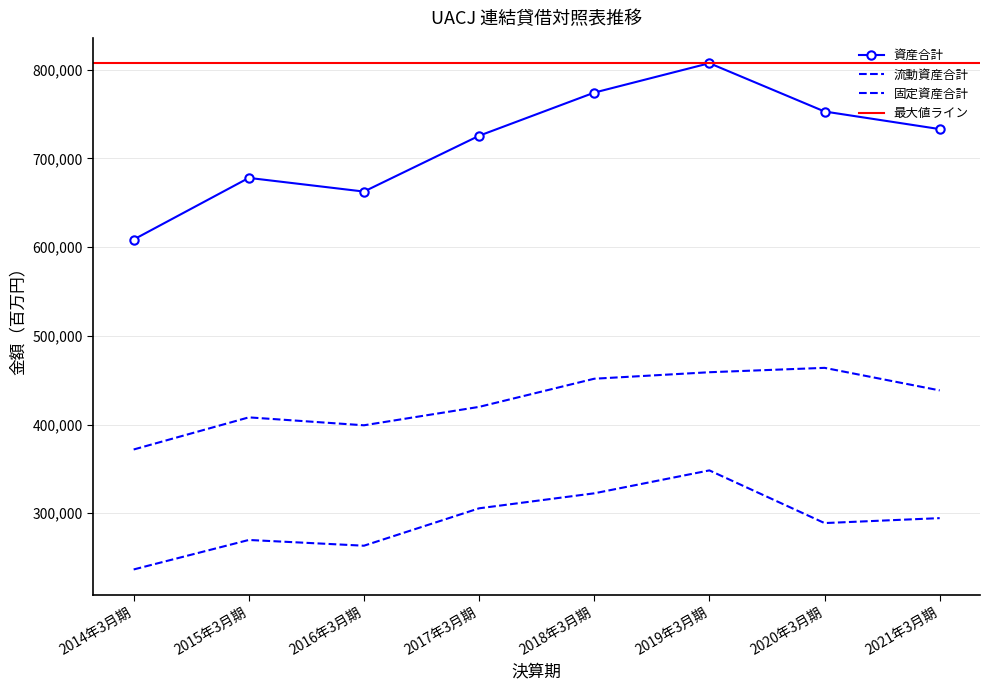

True or false: 資産合計 and 固定資産合計 intersect in this chart.

False